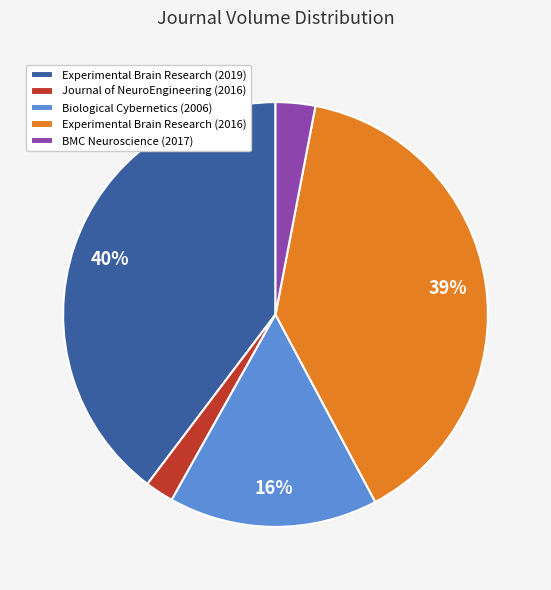

Combined, do BMC Neuroscience (2017) and Experimental Brain Research (2019) account for over 50%?

No